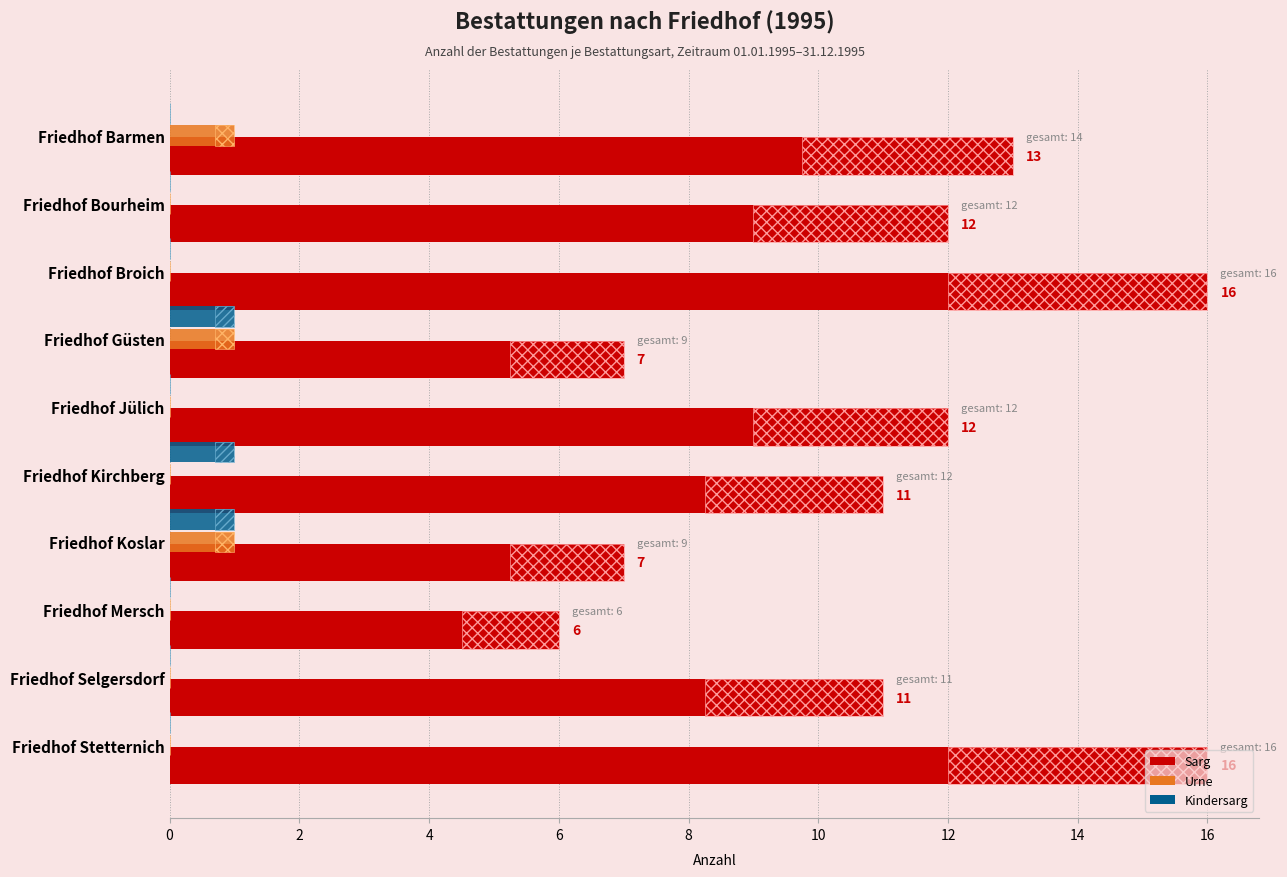

What is the difference between the second highest and minimum values in the Sarg series?

10